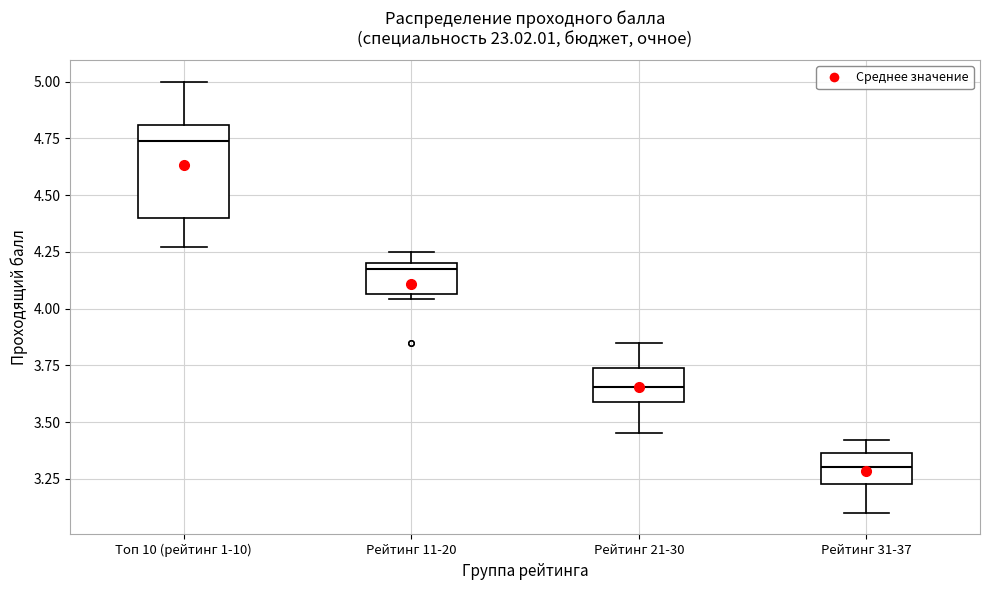

Reading left to right, transcribe this box plot: for each box, give where its median line is, the range the box spans, and where its two whiskers end, as read against the y-axis. The values are not printed on the chart, so give them approximately, as read against the axis.

Топ 10 (рейтинг 1-10): median 4.75, box 4.40 to 4.80, whiskers 4.25 to 5.00
Рейтинг 11-20: median 4.20 (just below the box's upper edge), box 4.05 to 4.20, whiskers 4.05 (just below the box's lower edge) to 4.25
Рейтинг 21-30: median 3.65, box 3.60 to 3.75, whiskers 3.45 to 3.85
Рейтинг 31-37: median 3.30, box 3.25 to 3.35, whiskers 3.10 to 3.40